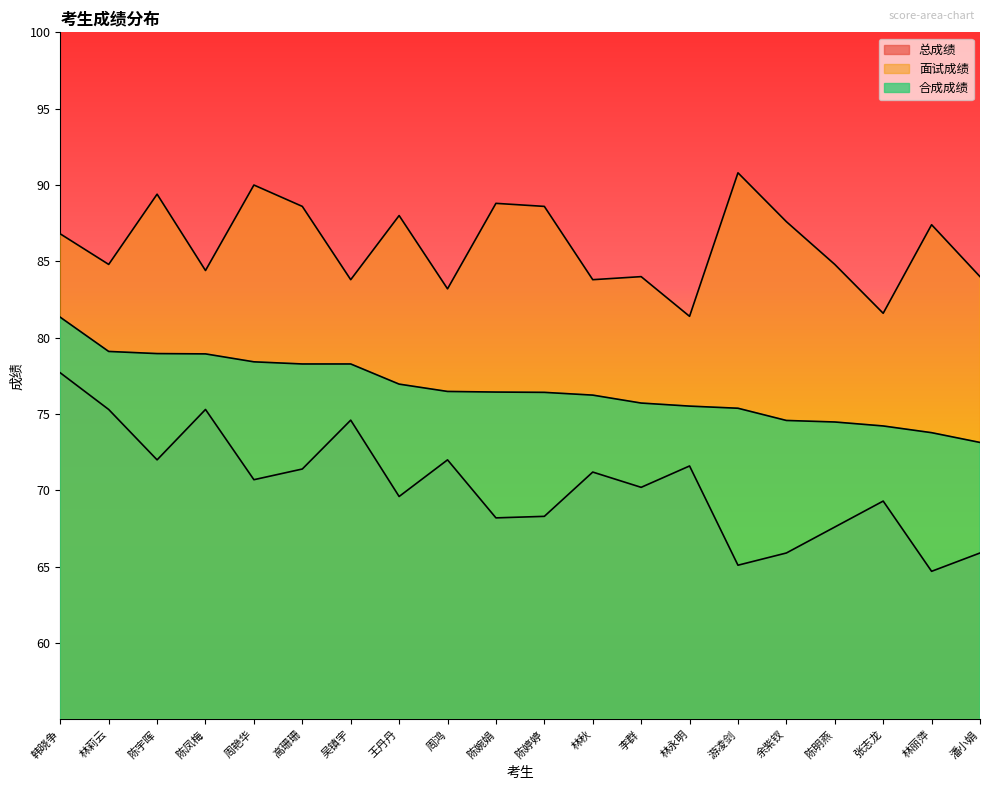

The value of 总成绩 at 潘小娟 is 107.6. True or false?

False